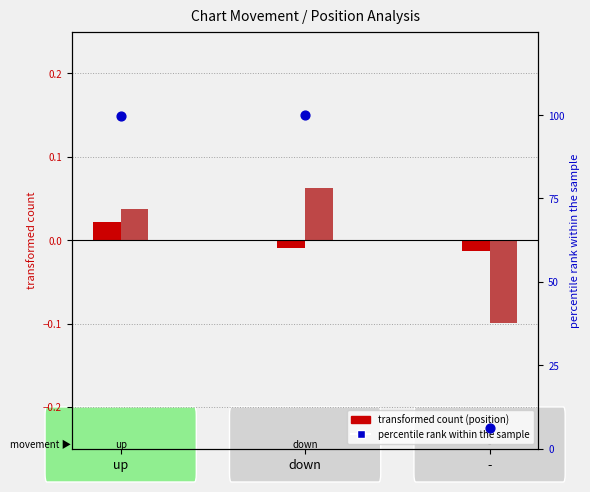

Which series contains the highest Y value?

avg weeks on chart (percentile)